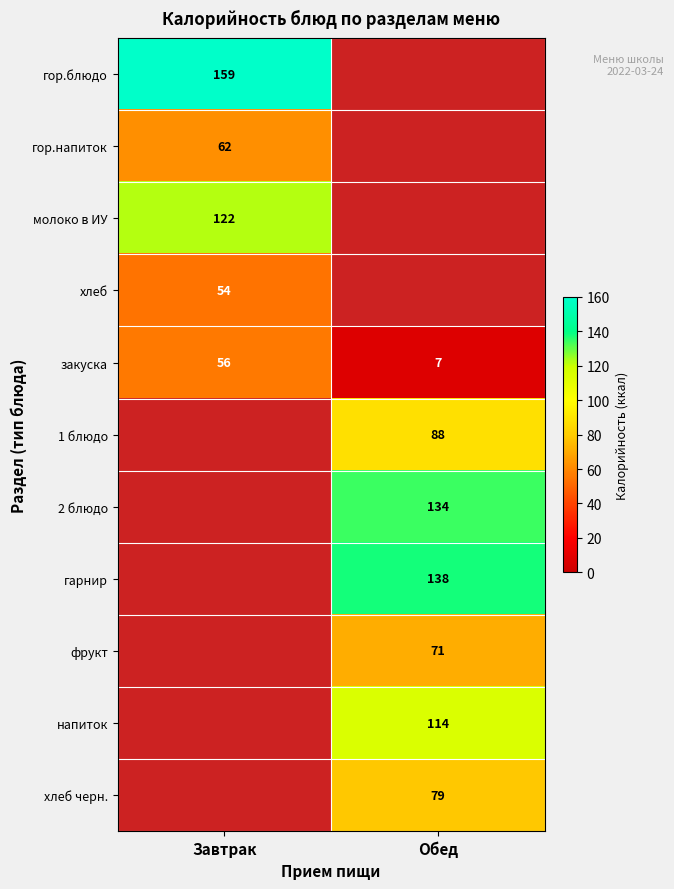

True or false: гор.блюдо has a value of 159 at Завтрак.

True